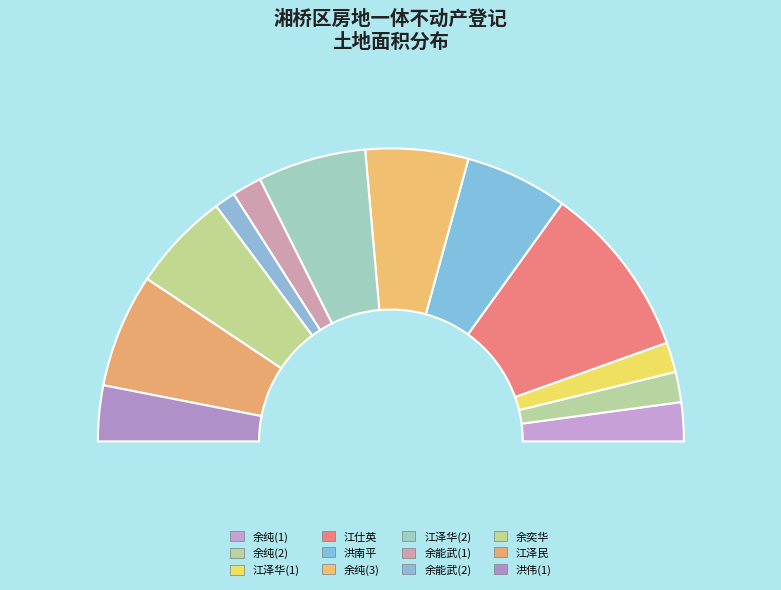

What is the smallest slice in the pie chart?

余能武(2)